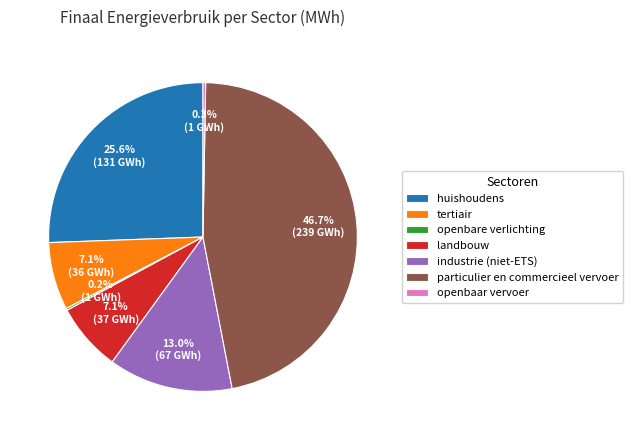

Which slice is the largest?

particulier en commercieel vervoer